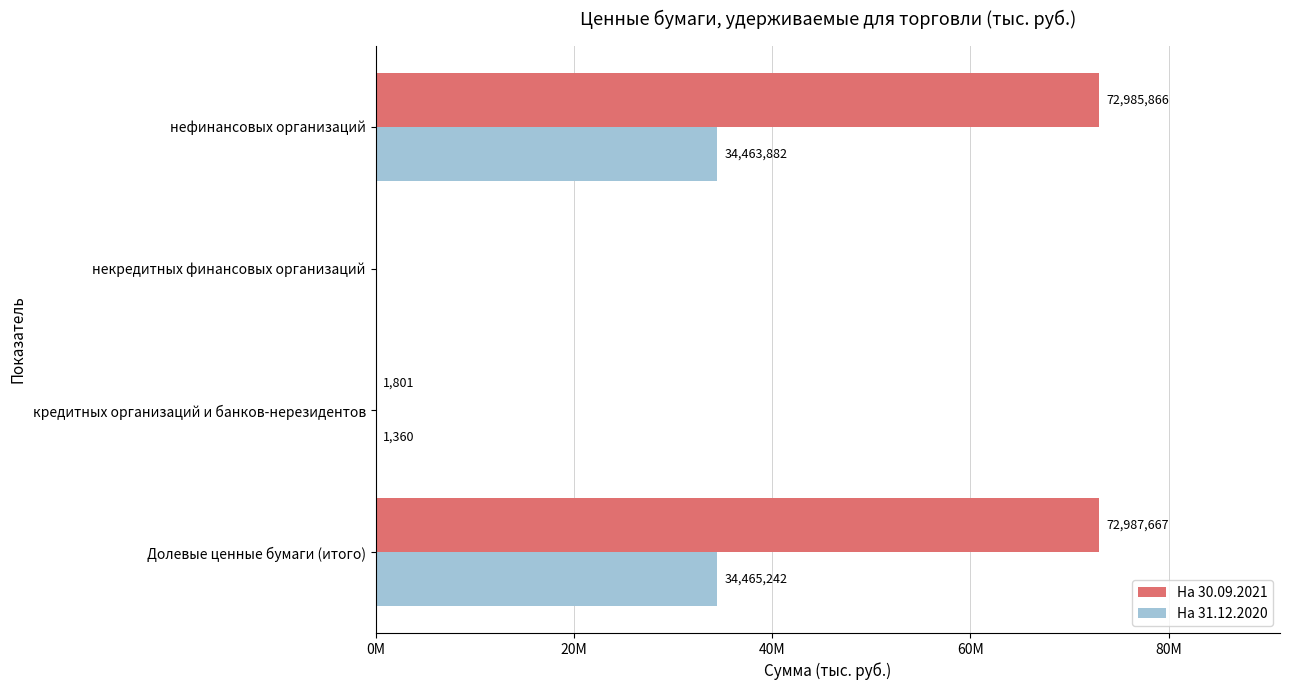

What is the value of the На 31.12.2020 bar at the 2nd from the left?

1360.4